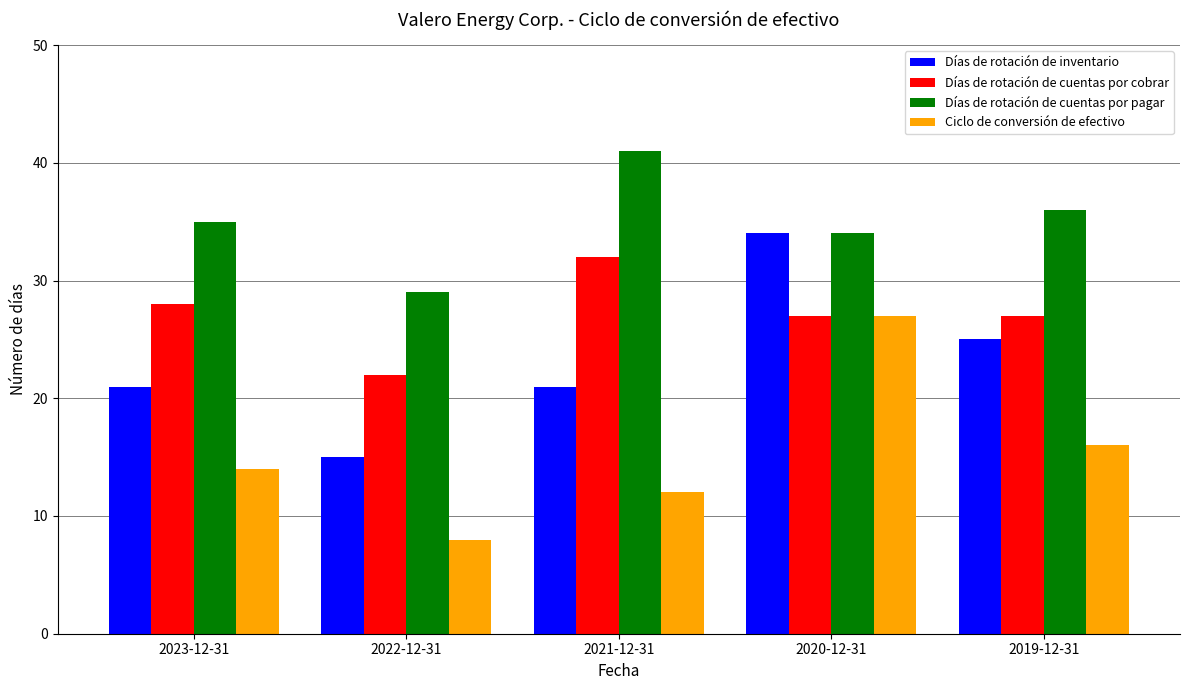

Where does the Días de rotación de cuentas por cobrar series first go above 27?

2023-12-31